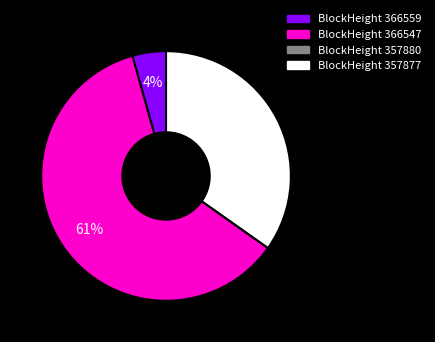

Is there a majority slice in this chart?

Yes